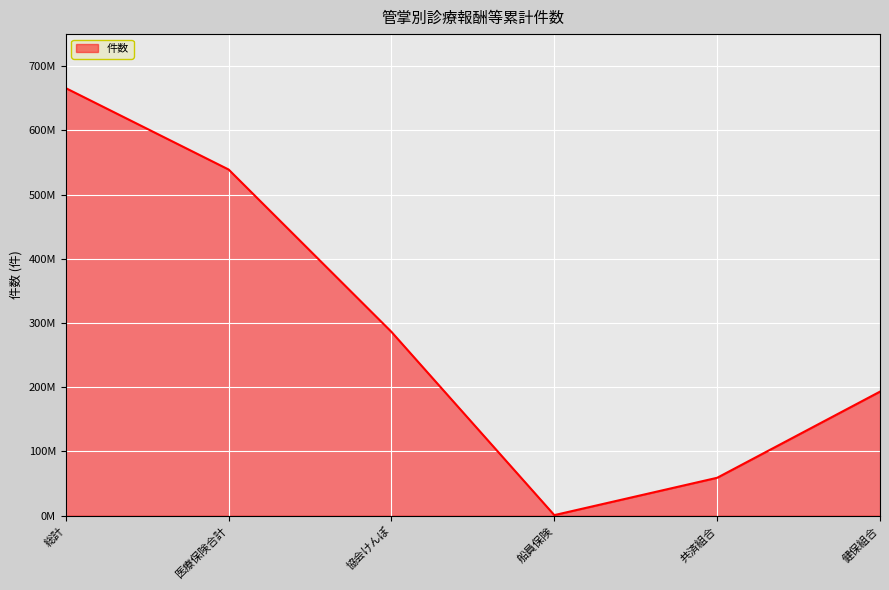

What is the difference between the values at 健保組合 and 協会けんぽ?

93029782